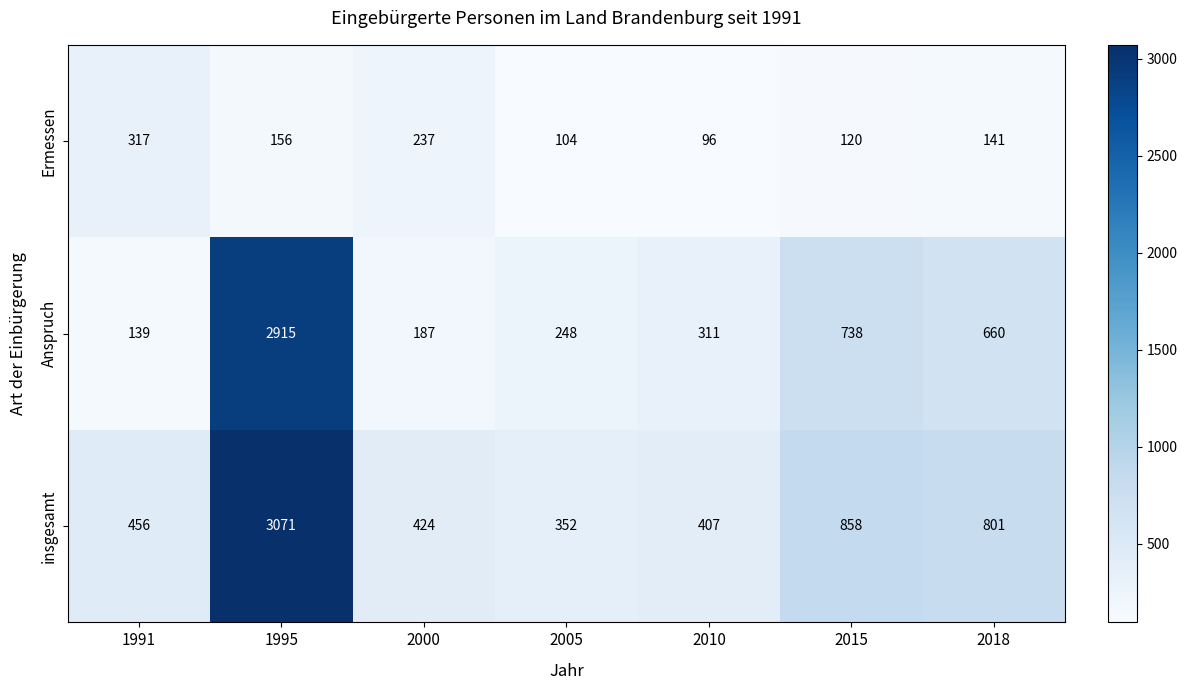

Which series has the largest total across all categories?

insgesamt